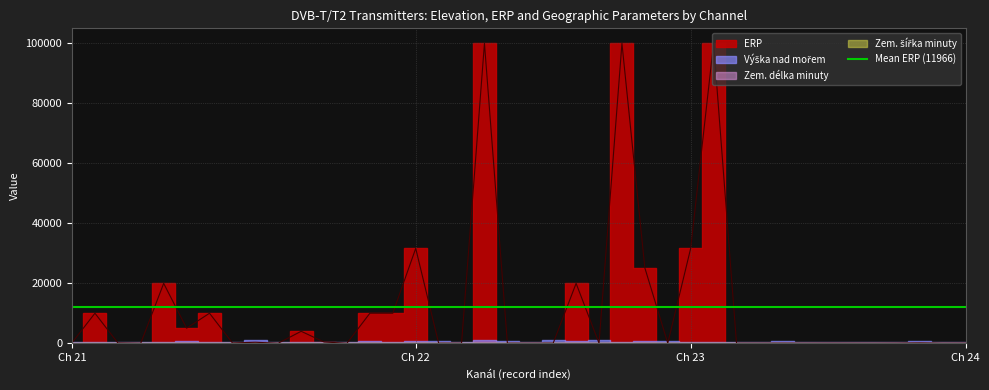

Where is Zem. šířka minuty nearest to the value 30?

23